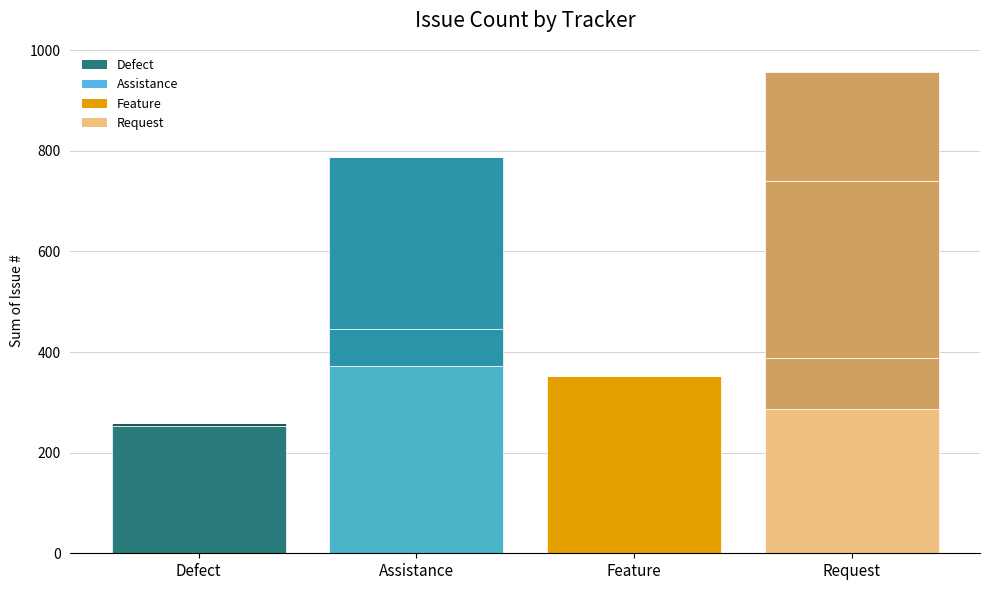

How many categories are shown in the chart?

4